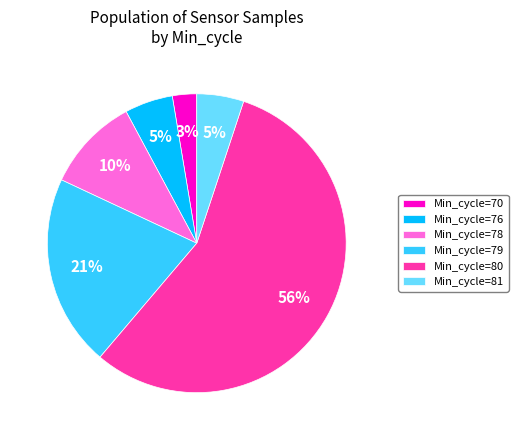

Which slice is the smallest?

Min_cycle=70